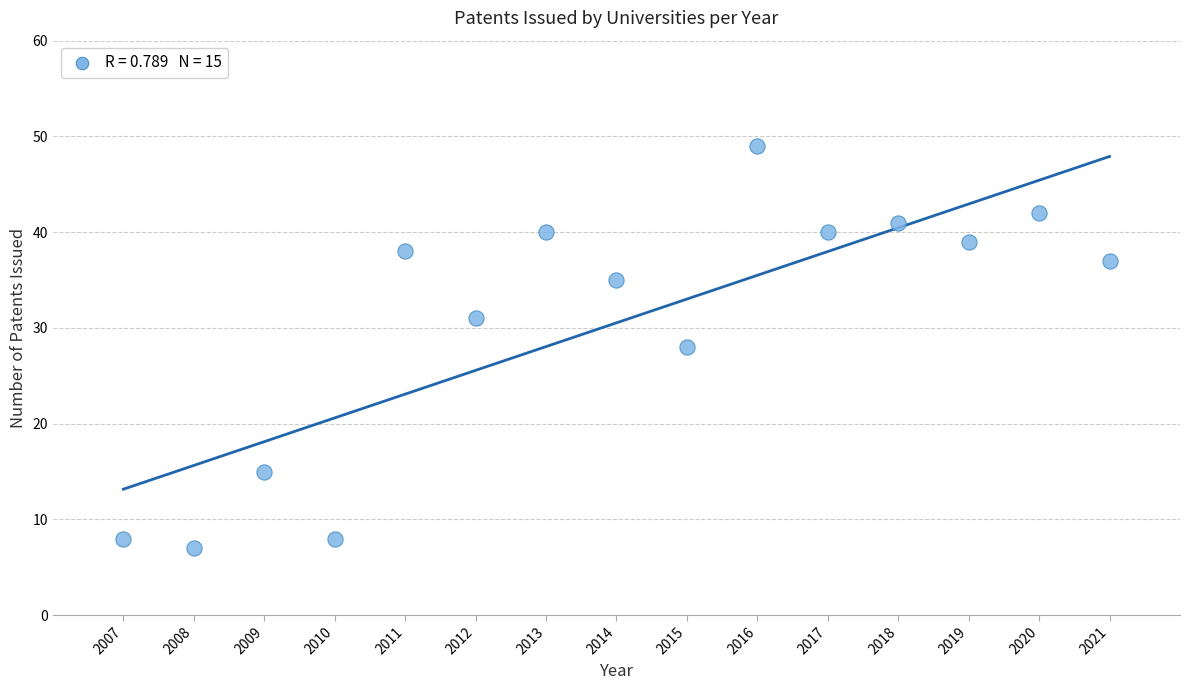

What is the range of X values (max minus min)?

14